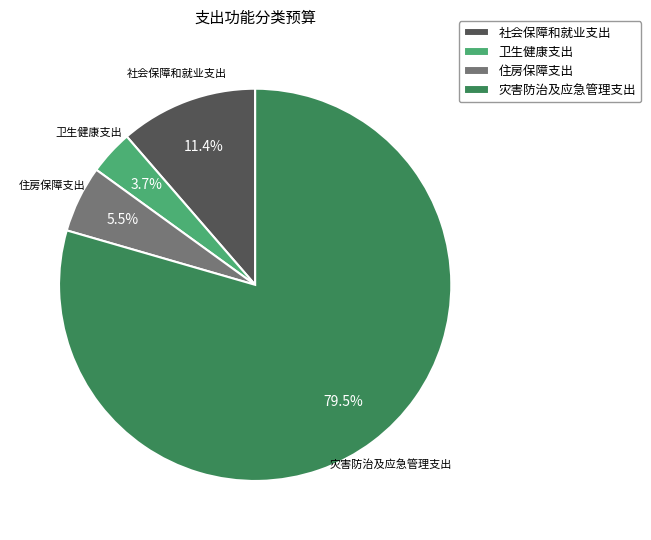

The 灾害防治及应急管理支出 slice represents 89% of the pie. True or false?

False